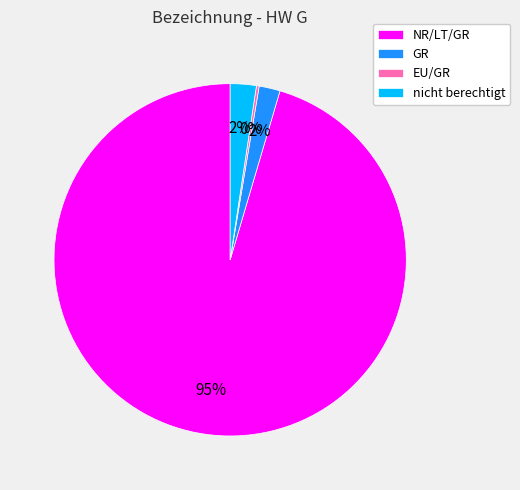

To the nearest percent, what percentage of the pie is nicht berechtigt?

2%